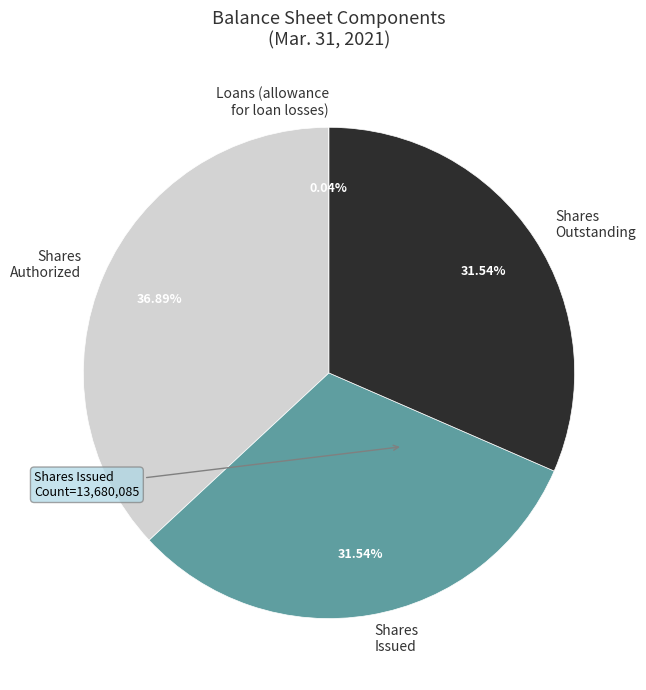

Which category has the biggest portion of the pie?

Shares Authorized